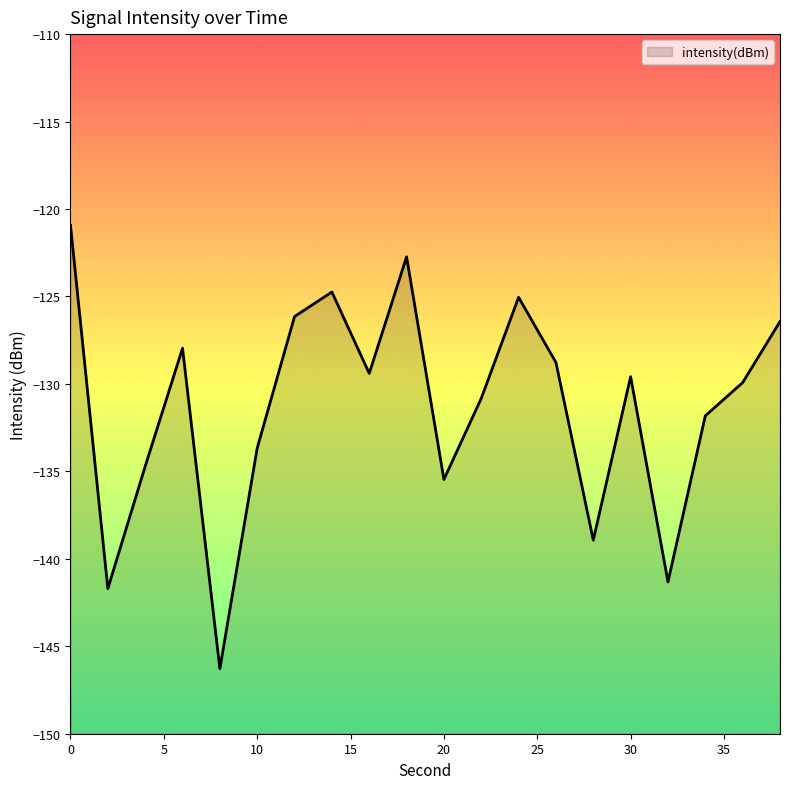

How many interior local peaks (higher than both neighbors) does the data have?

5